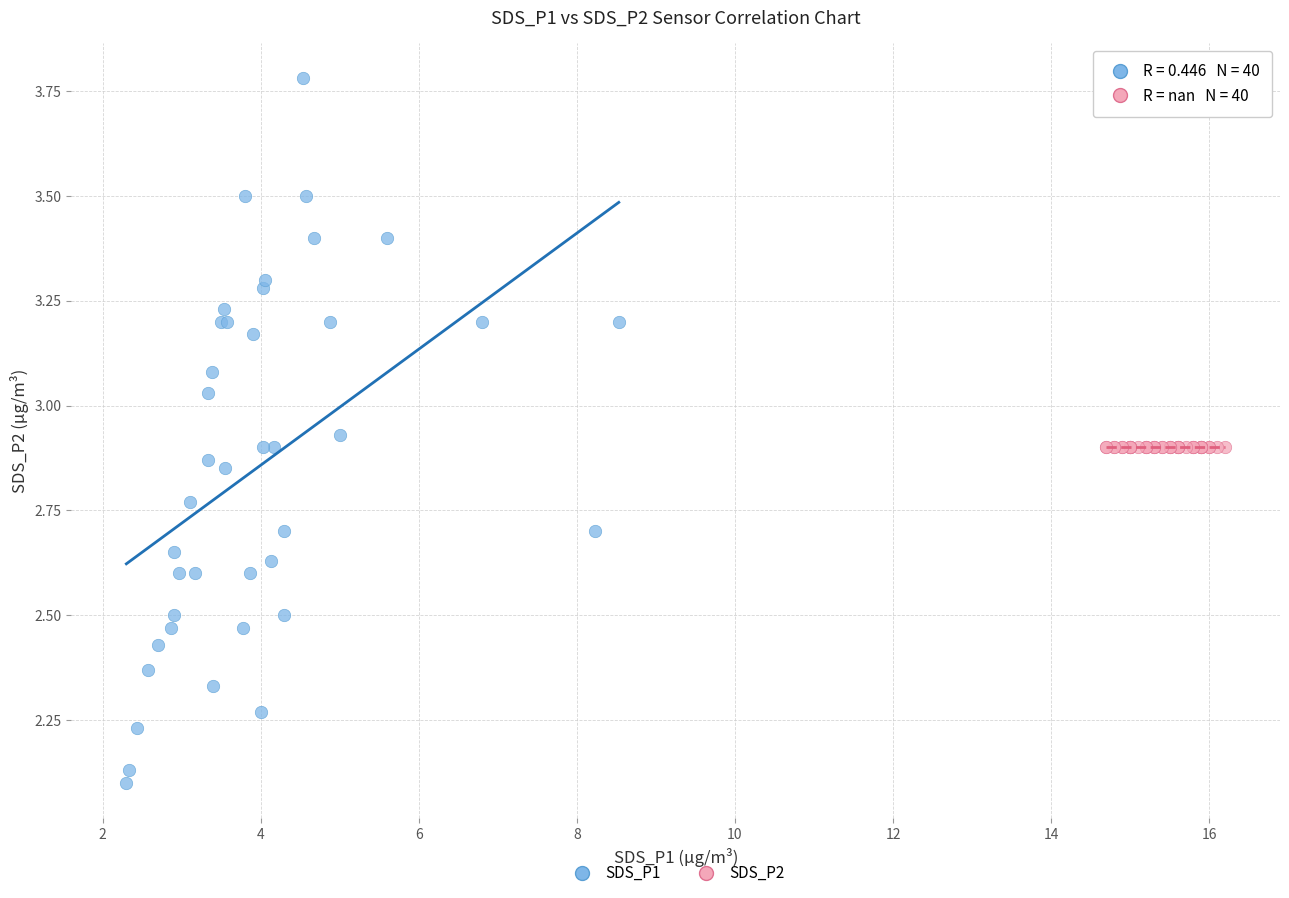

Which series reaches the minimum Y coordinate?

SDS_P1